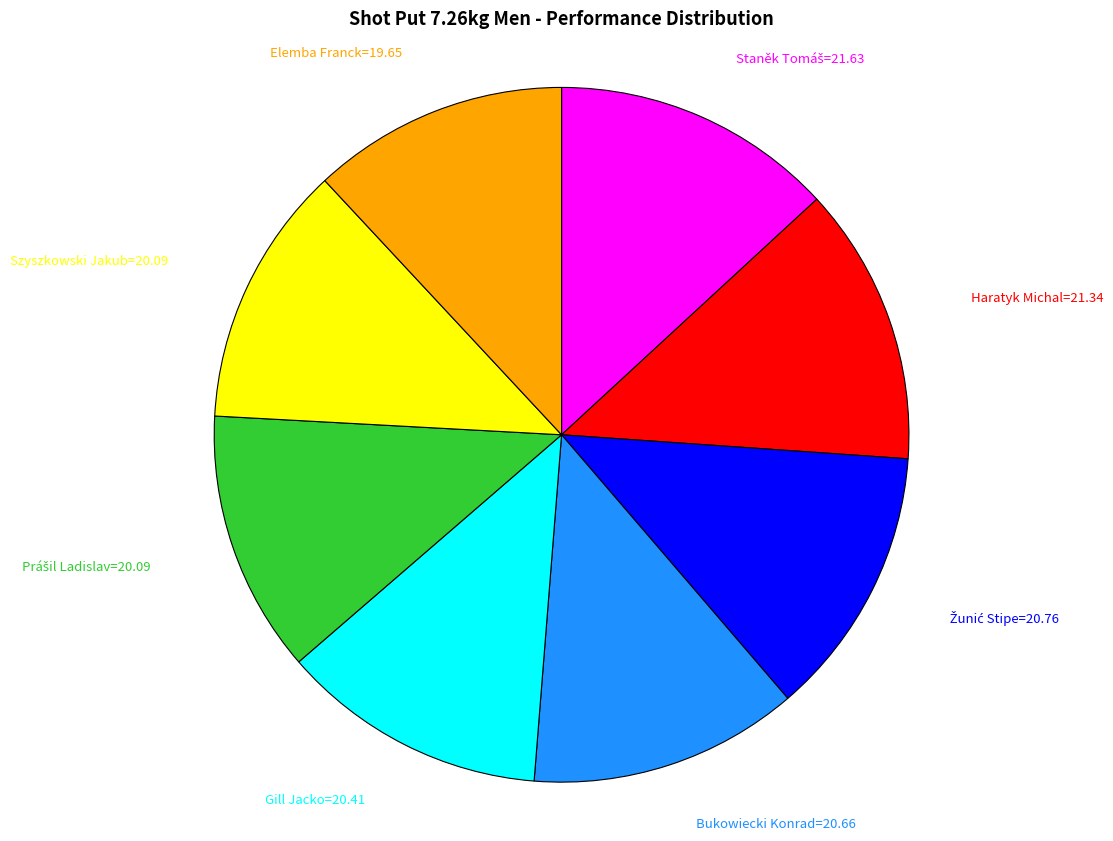

Is there a majority slice in this chart?

No